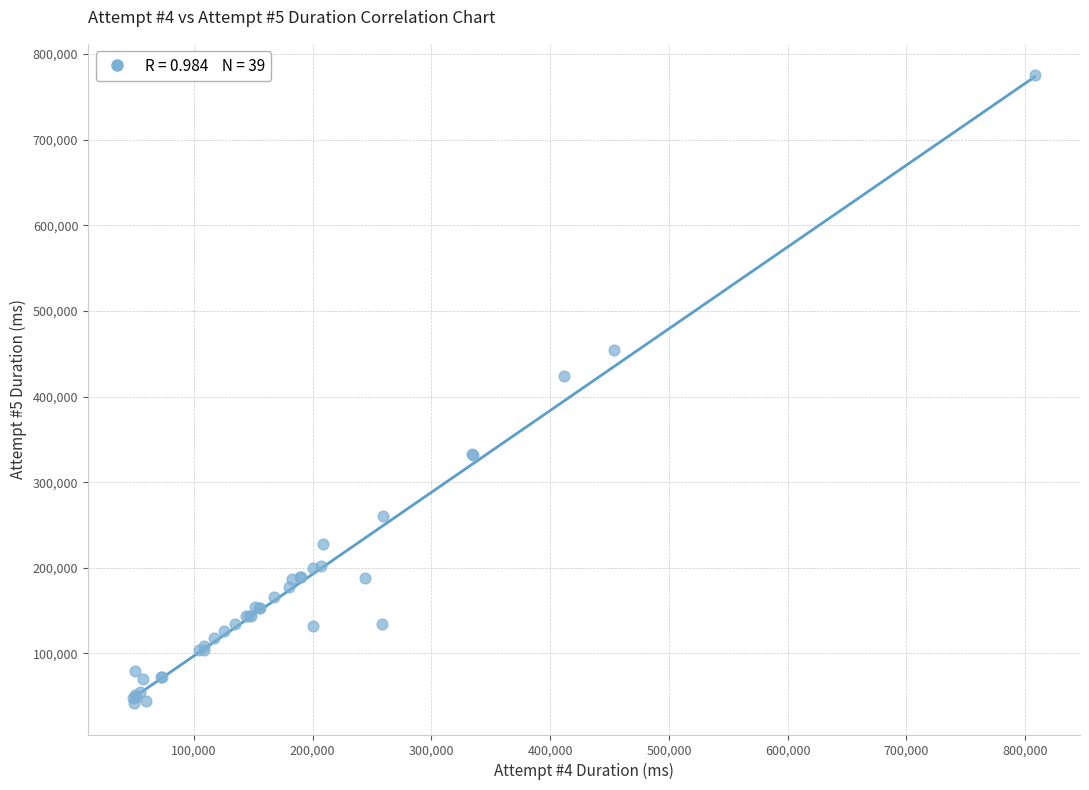

What Y value in the scatter plot is closest to 408588?

424390